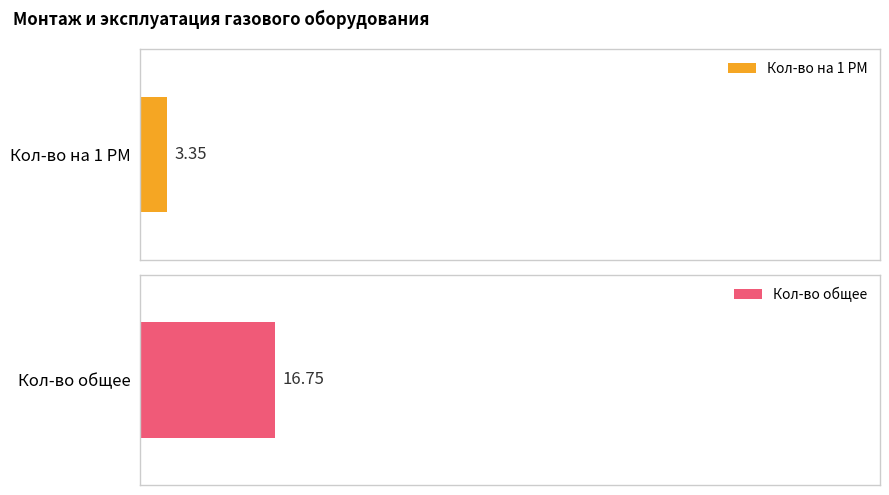

Which series has the largest range (max minus min)?

Кол-во общее